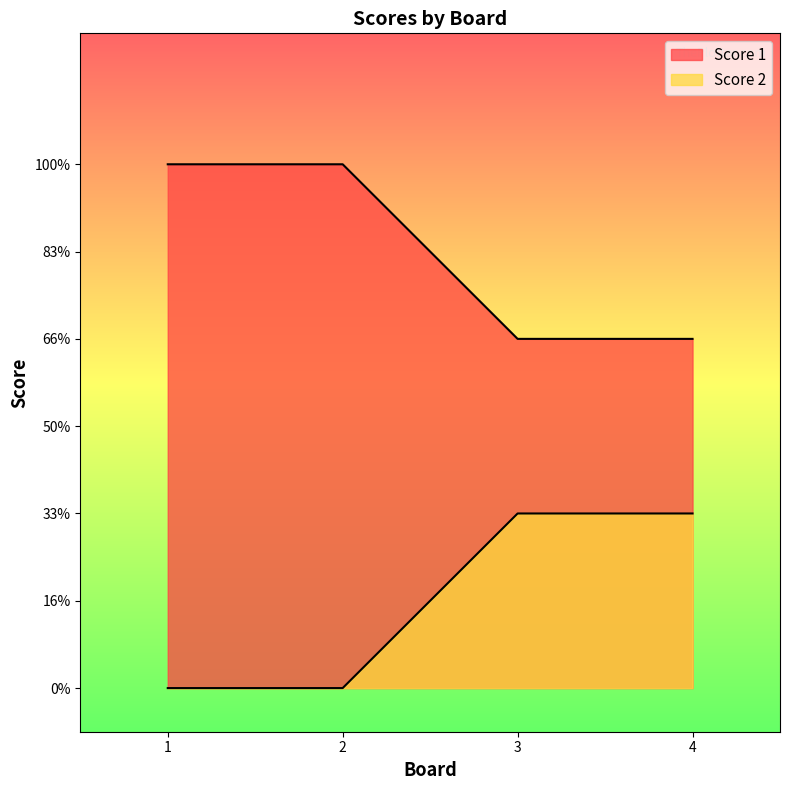

Reading left to right, transcribe all the data shown in this chart.

Score 1: 1=6	2=6	3=4	4=4
Score 2: 1=0	2=0	3=2	4=2